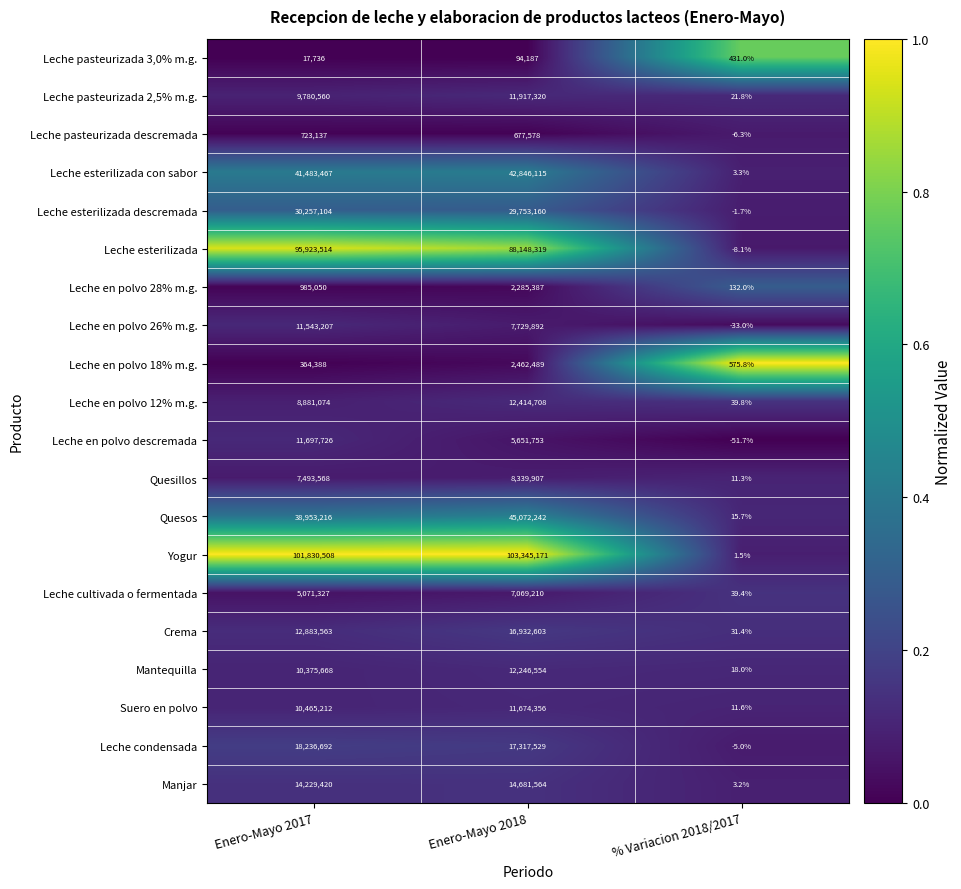

True or false: Leche esterilizada descremada has a value of -1.7 at % Variacion 2018/2017.

True